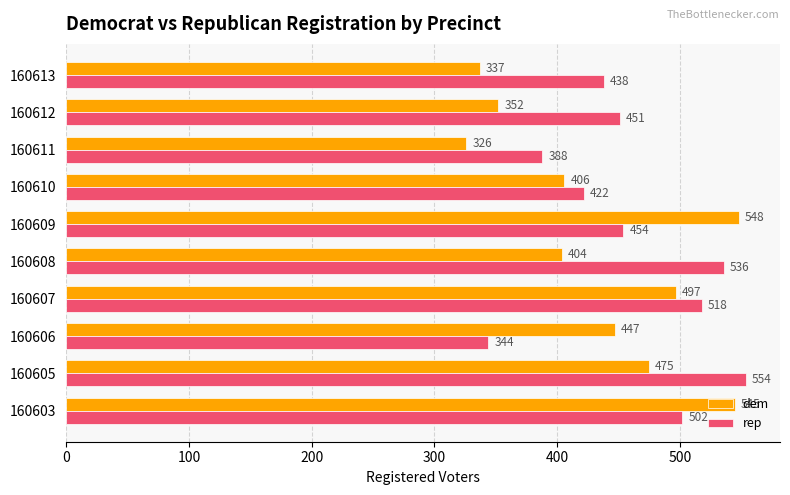

Which series changed the most between 160603 and 160605?

dem